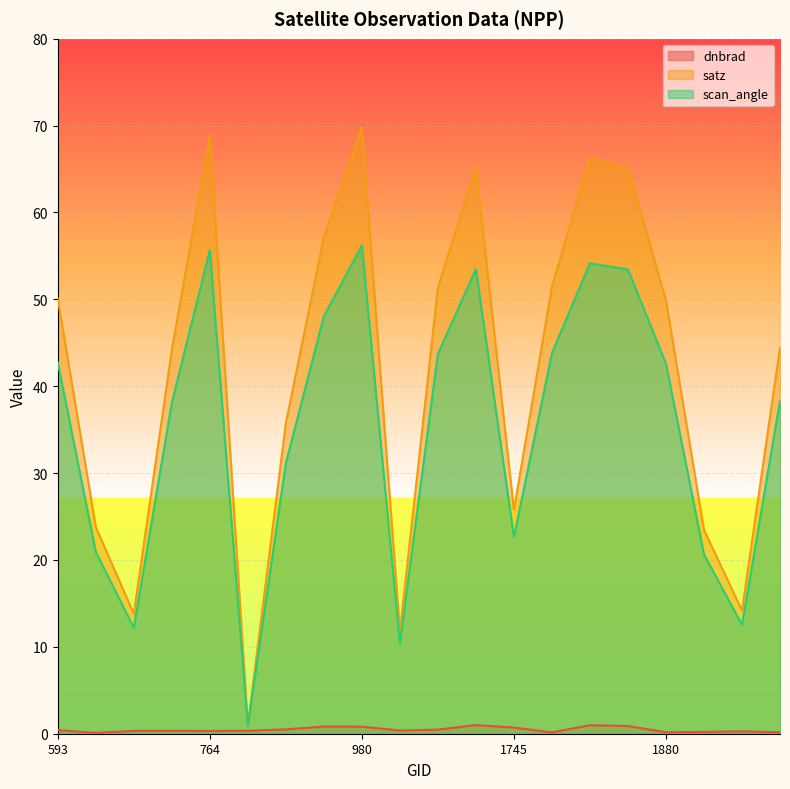

Which series has the largest range (max minus min)?

satz